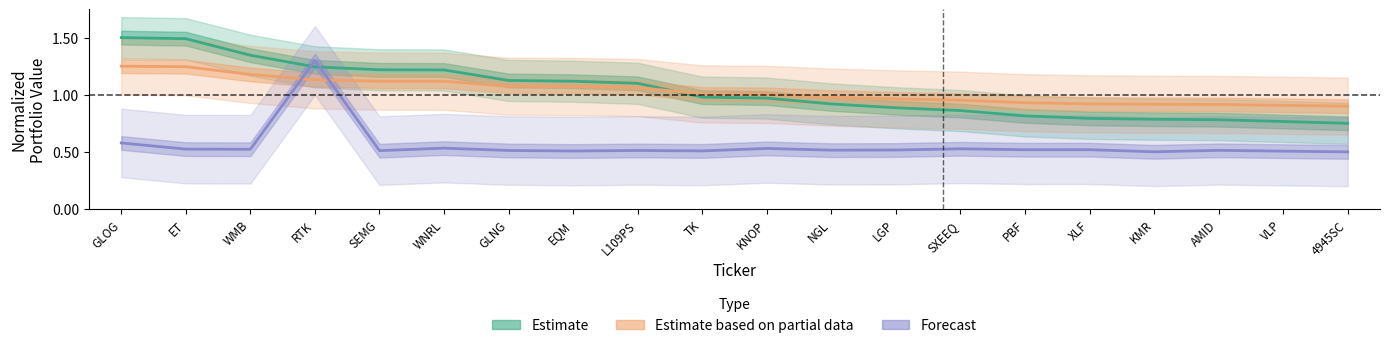

How many interior local peaks does the Forecast series have?

7